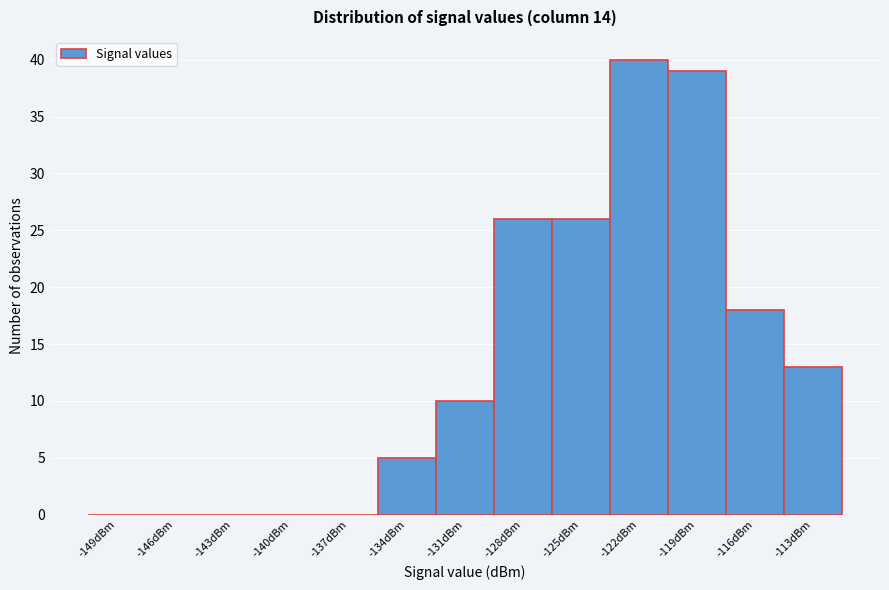

Reading right to left, transcribe all the data shown in this chart.

-113dBm=13	-116dBm=18	-119dBm=39	-122dBm=40	-125dBm=26	-128dBm=26	-131dBm=10	-134dBm=5	-137dBm=0	-140dBm=0	-143dBm=0	-146dBm=0	-149dBm=0